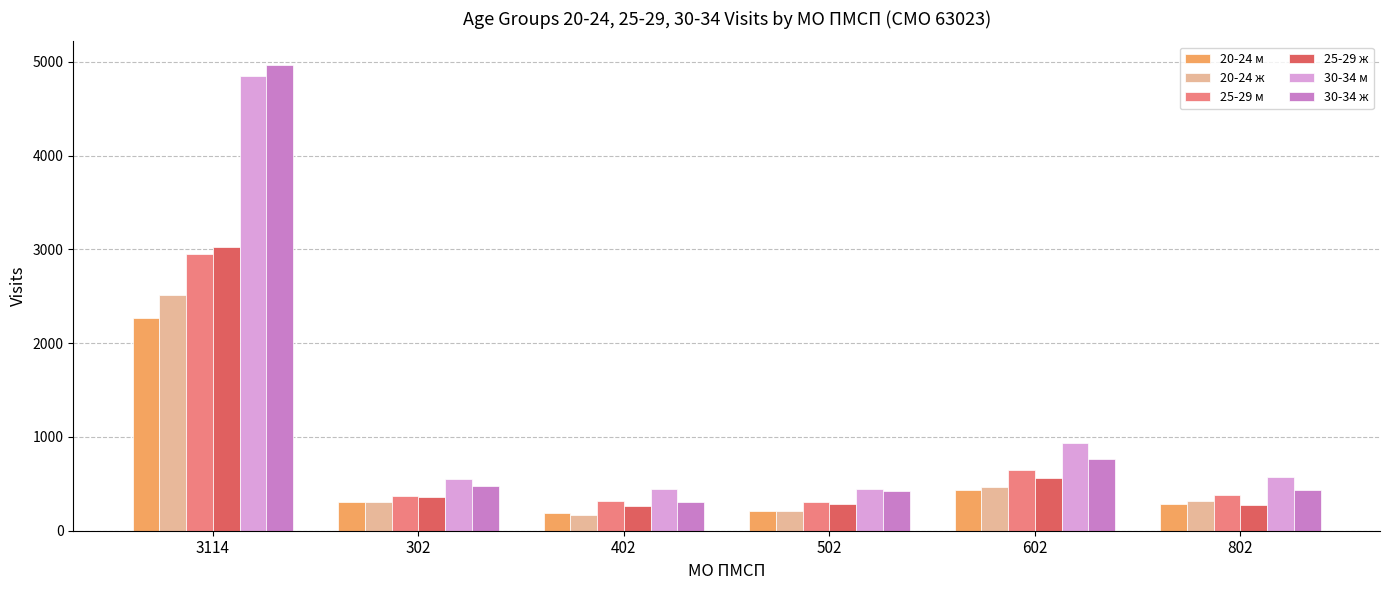

At how many categories does at least one series exceed 752?

2